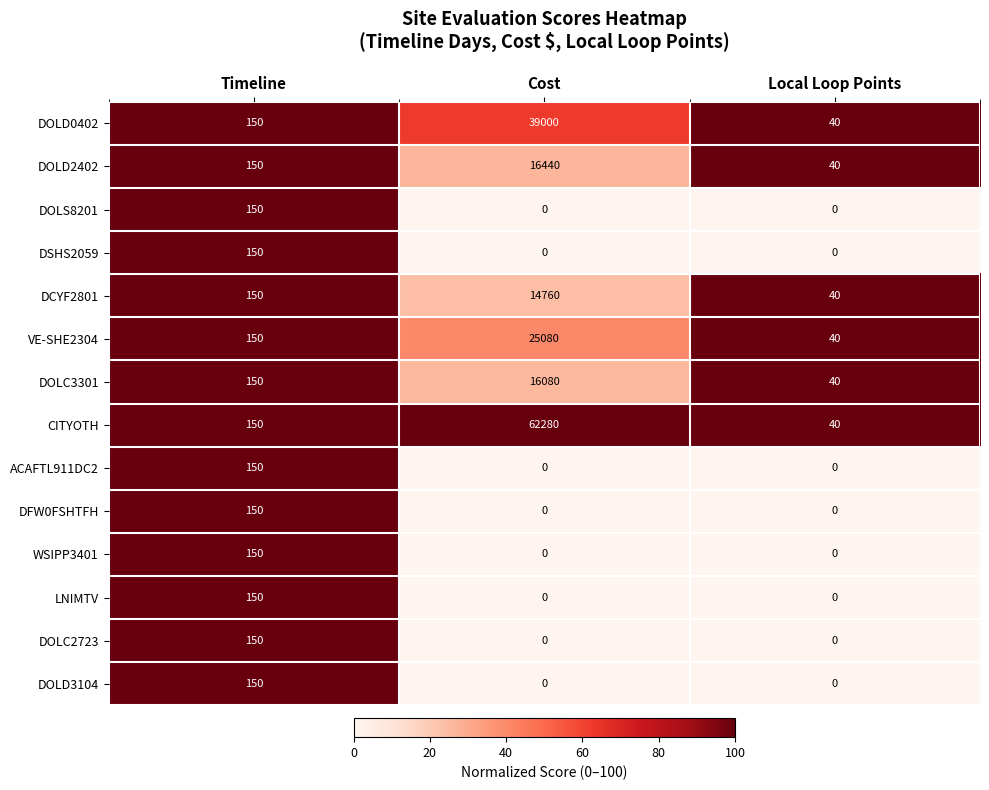

At which label does DOLD0402 reach its peak?

Cost